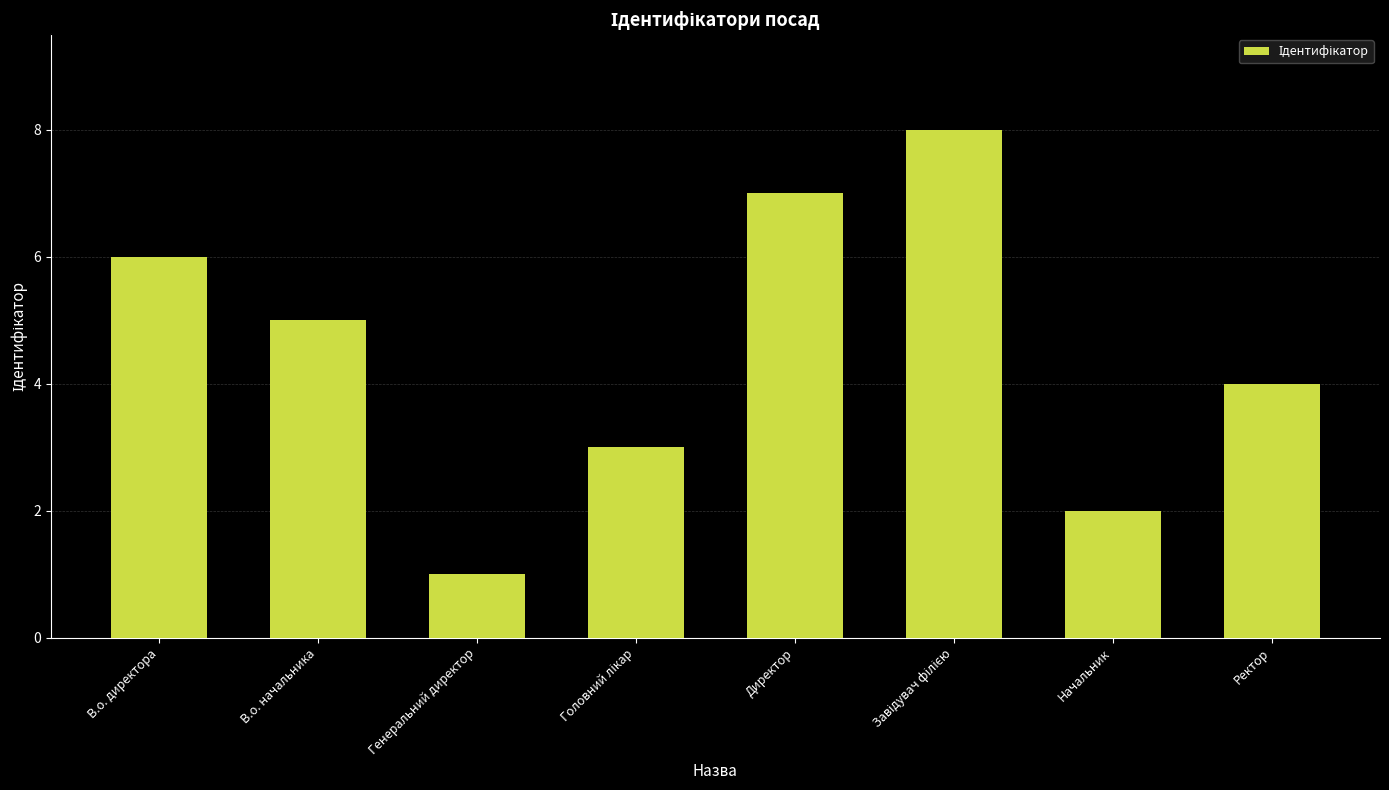

What is the change in value from В.о. начальника to Начальник?

-3